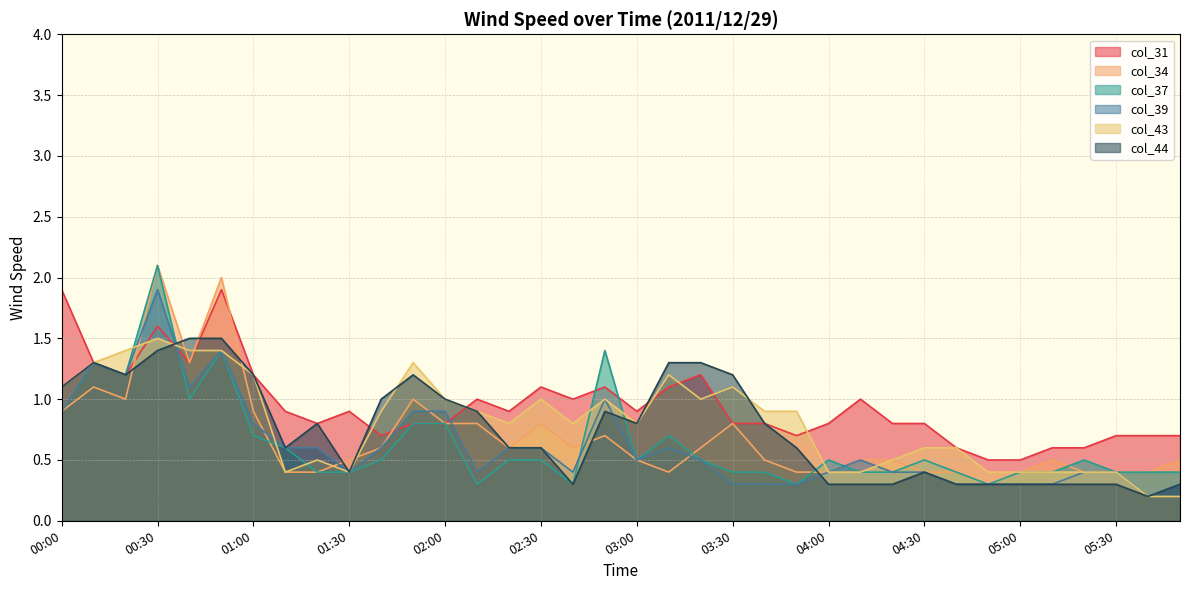

What are all the series names shown in the legend?

col_31, col_34, col_37, col_39, col_43, col_44